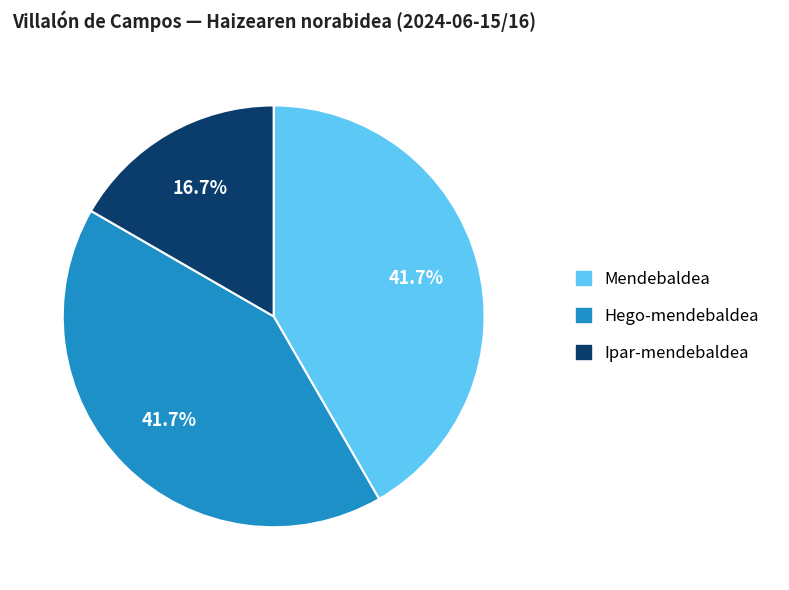

To the nearest percent, what percentage of the pie is Mendebaldea?

42%